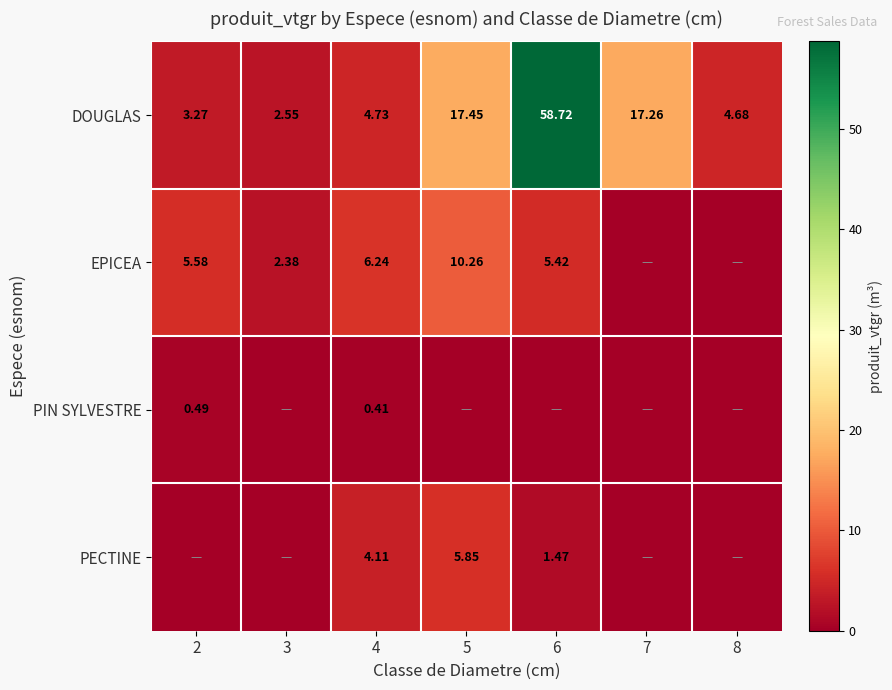

The value of PIN SYLVESTRE at 7 is 0.3. True or false?

False